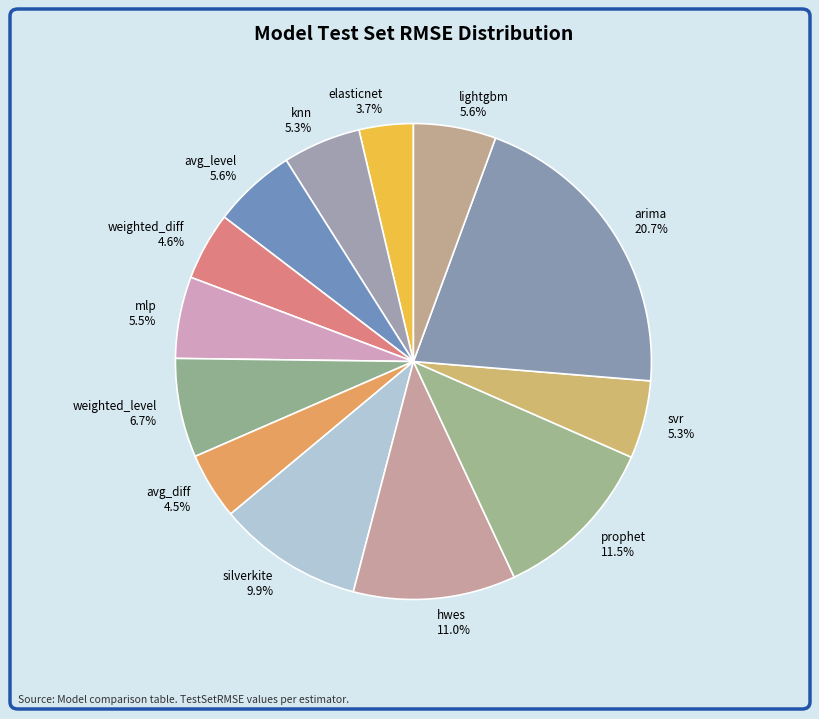

The arima slice represents 21% of the pie. True or false?

True